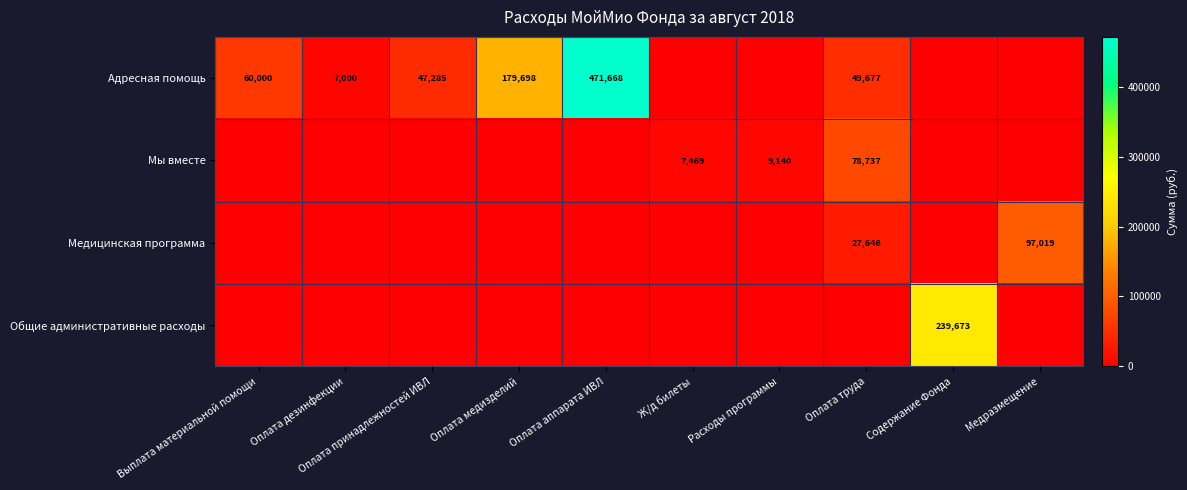

Is it true that Адресная помощь equals 47285 at Оплата принадлежностей ИВЛ?

True